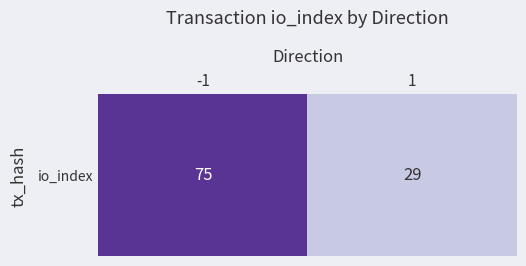

What is the sum of all values?

104